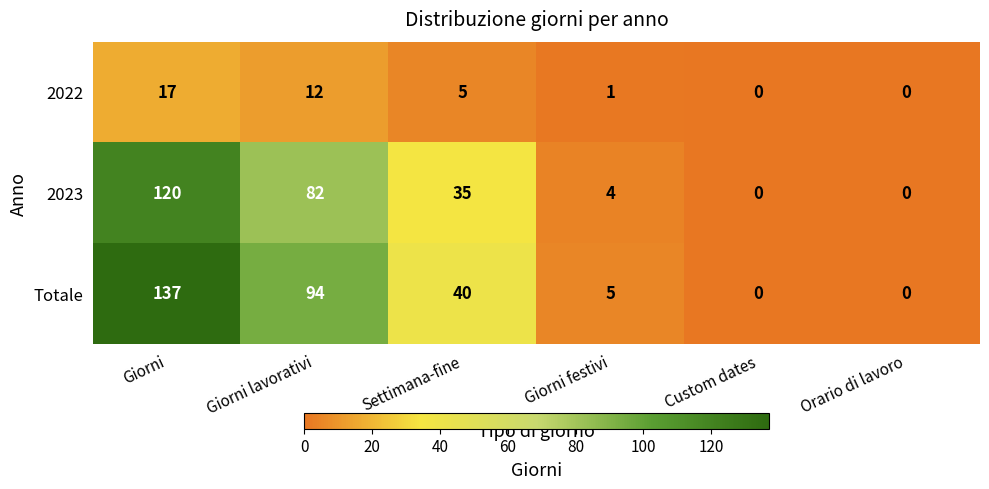

What is the spread (max minus min) of values at Giorni lavorativi?

82